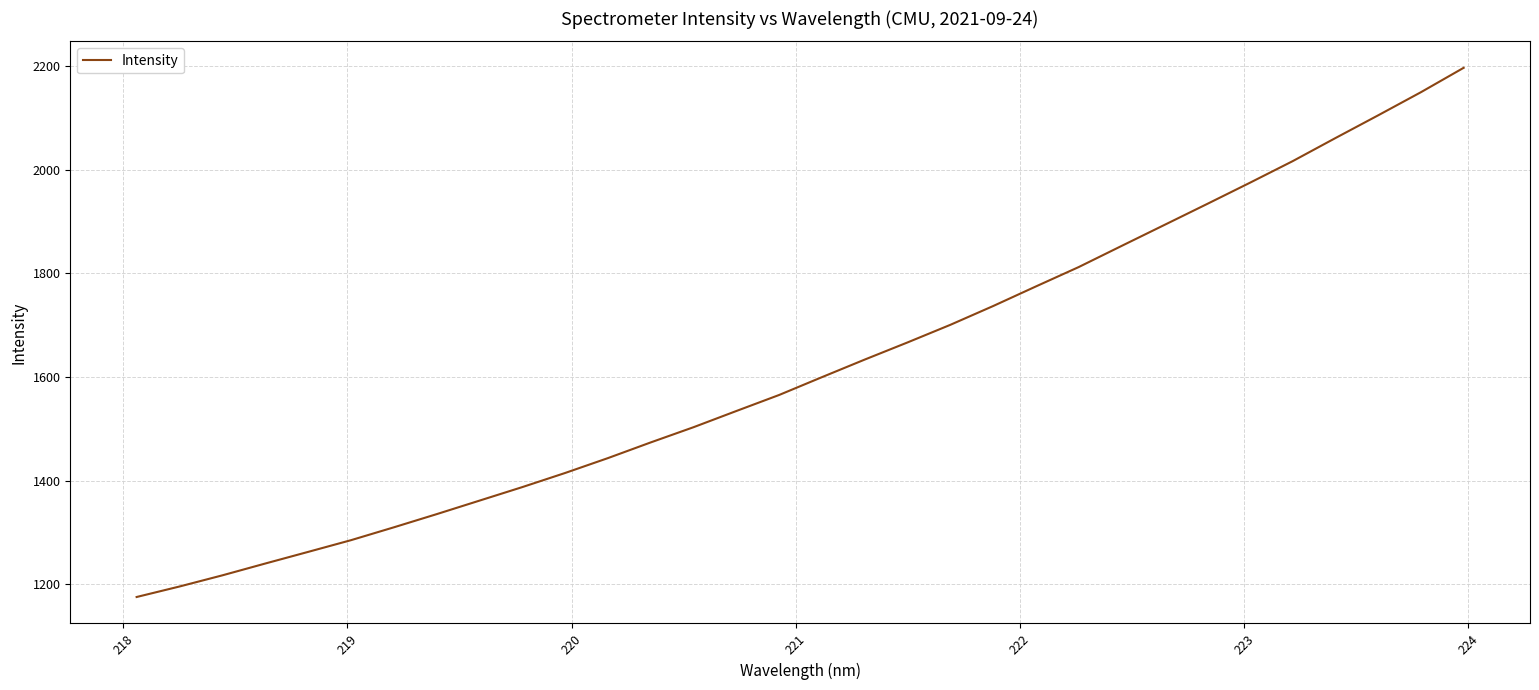

What is the minimum value shown in the chart?

1175.7